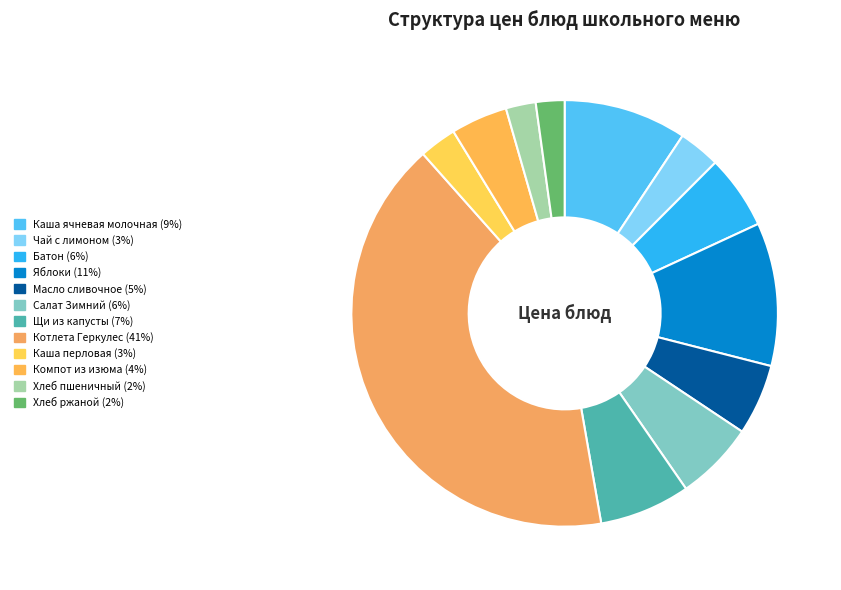

Between Салат Зимний and Щи из капусты, which is larger?

Щи из капусты